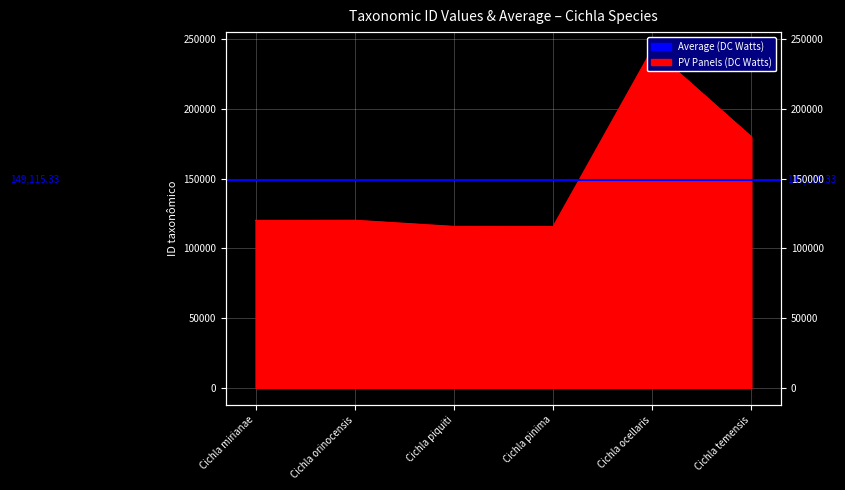

Where is the data nearest to the value 179300?

Cichla temensis